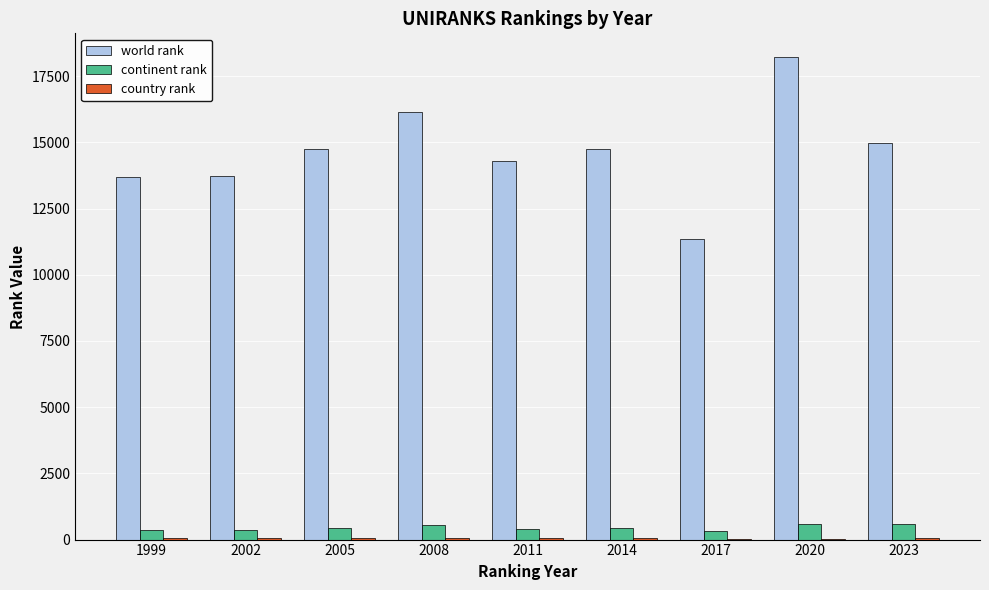

The value of continent rank at 2020 is 578. True or false?

True